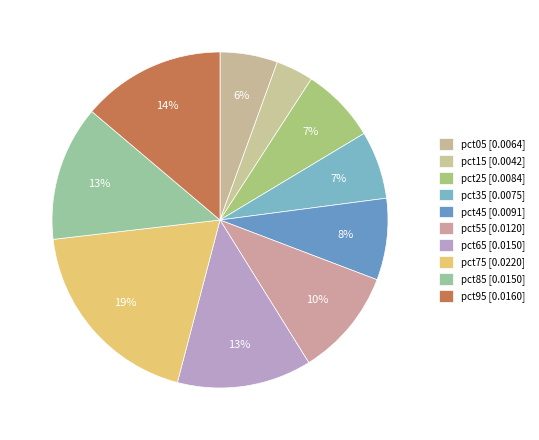

Count the number of slices in the pie.

10